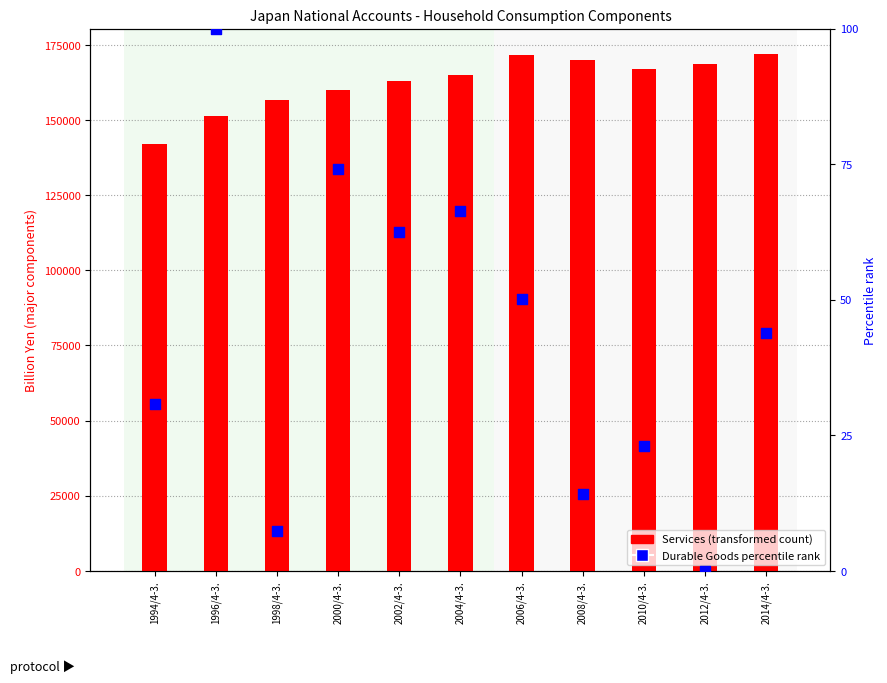

Which series contains the highest Y value?

Services (transformed count)